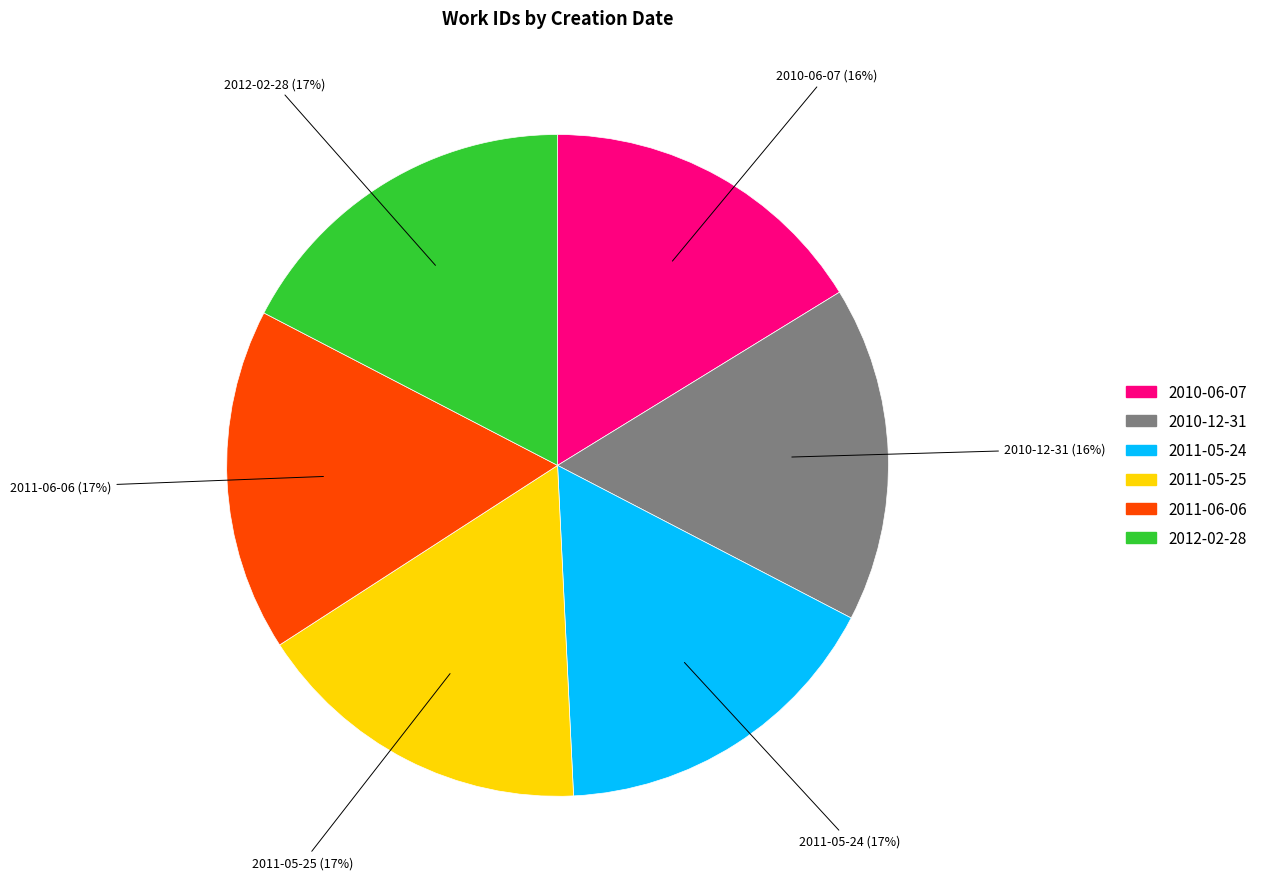

True or false: 2012-02-28 accounts for 7% of the total.

False